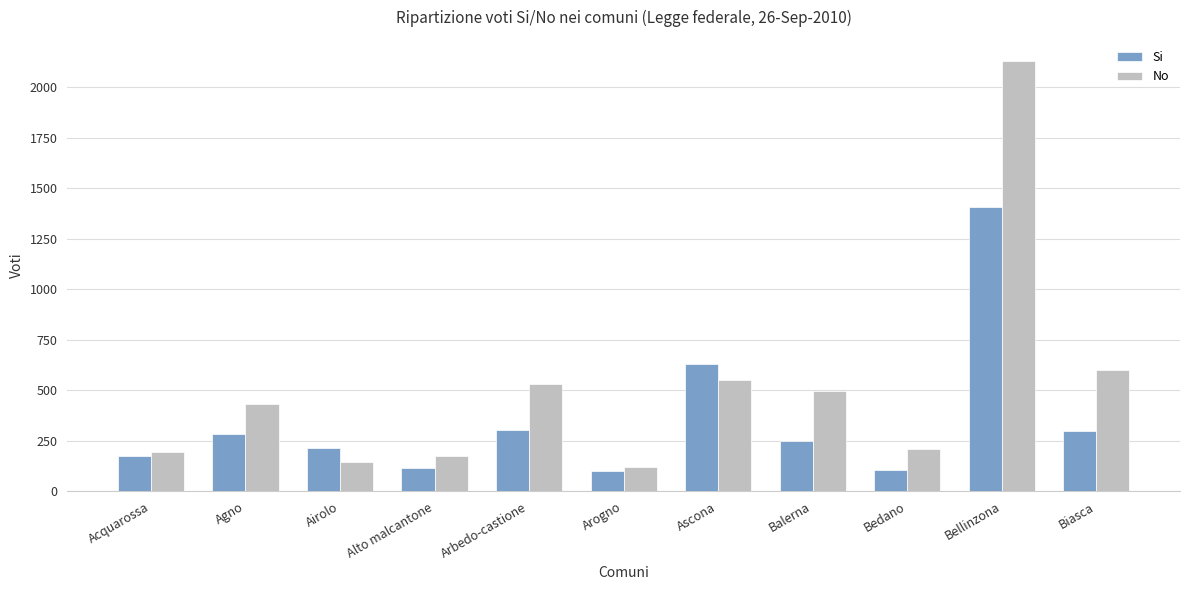

Rank the series by their maximum value, from lowest to highest.

Si, No